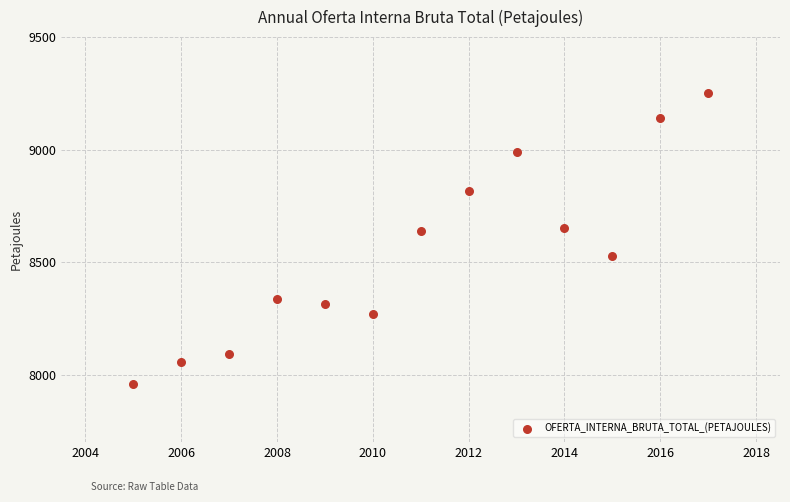

What is the range of X values (max minus min)?

12.0